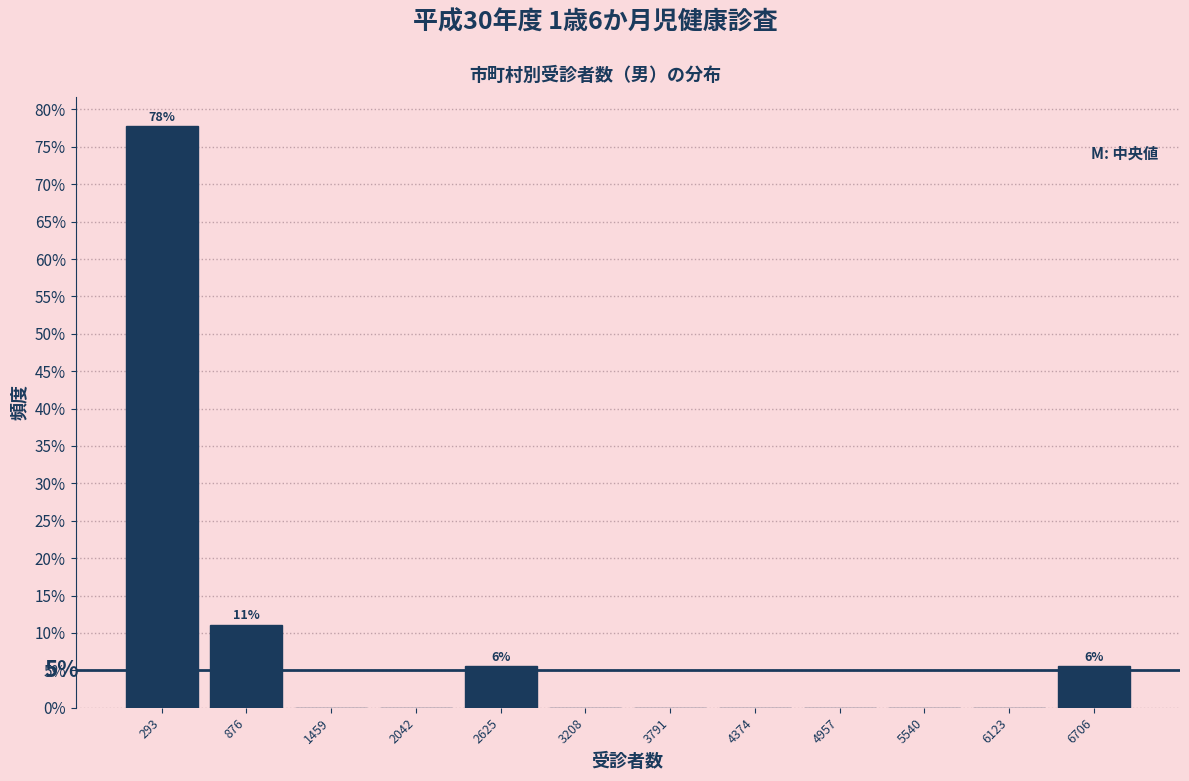

Over which range of the x-axis is the bar tallest?

0 to 600